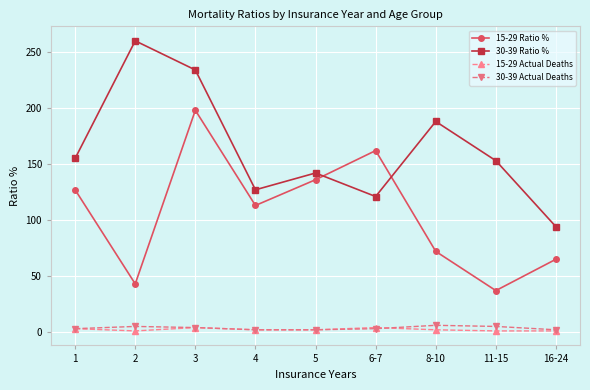

True or false: 30-39 Ratio % and 30-39 Actual Deaths intersect in this chart.

False